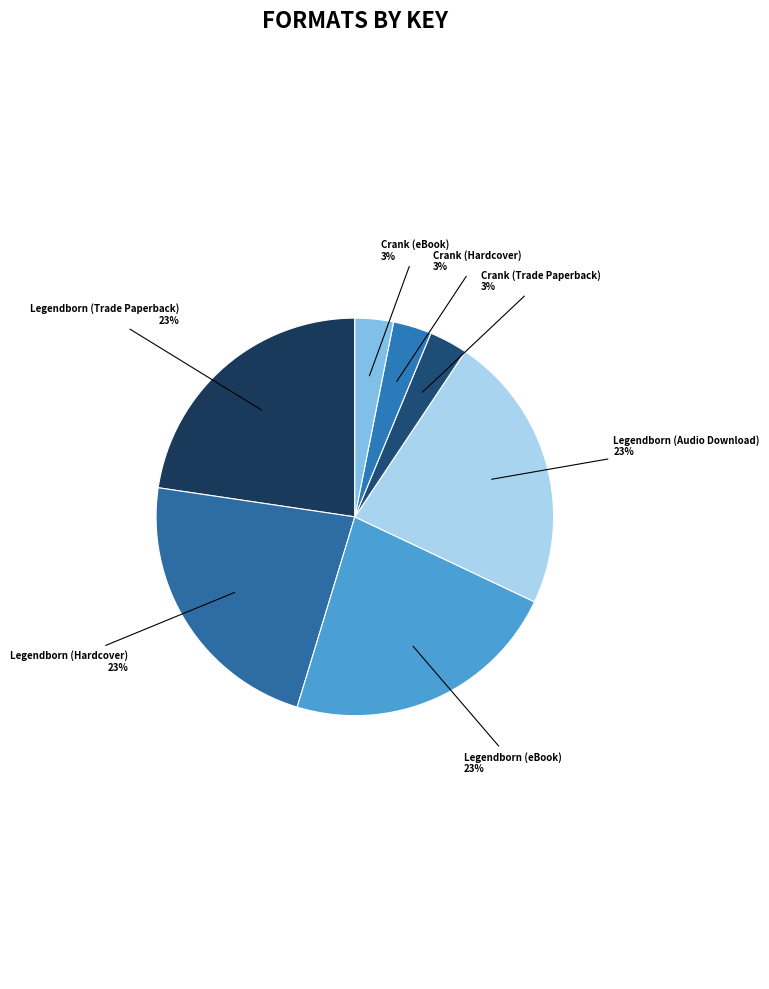

To the nearest percent, what is the difference between the largest and smallest slice percentages?

20%